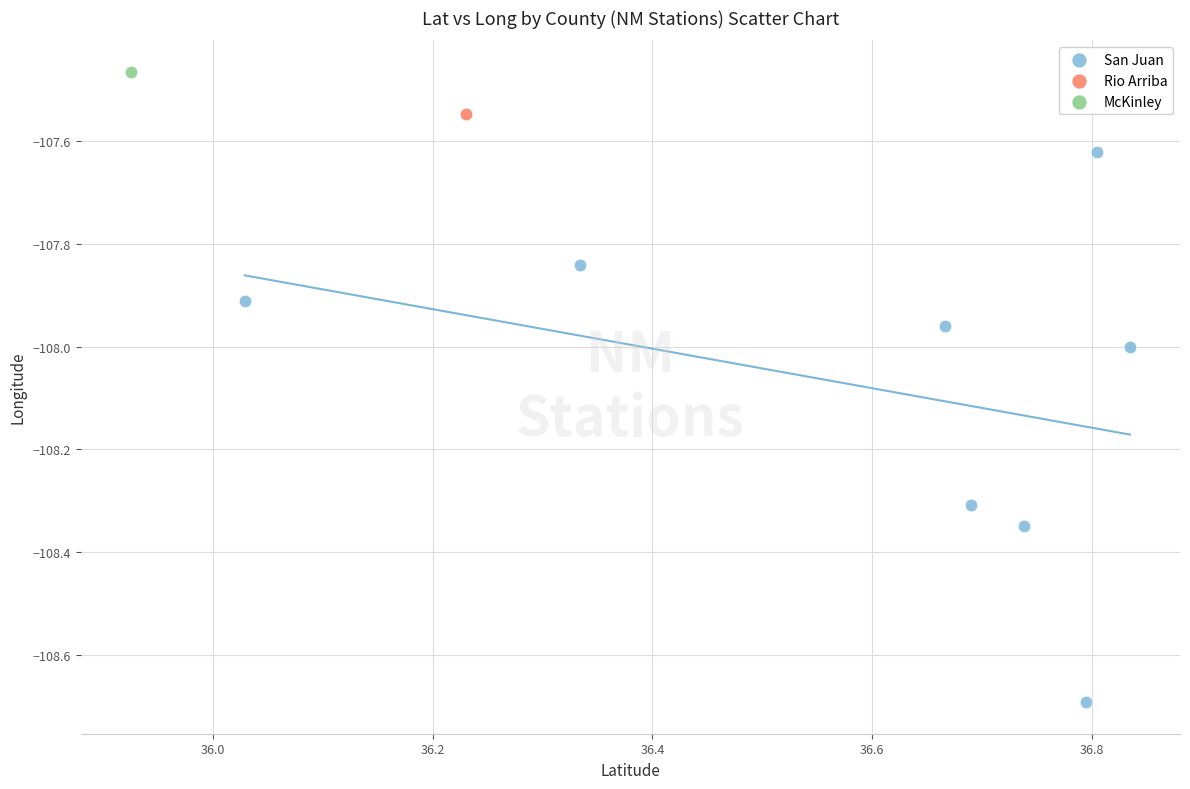

What are all the series names shown in the legend?

San Juan, Rio Arriba, McKinley